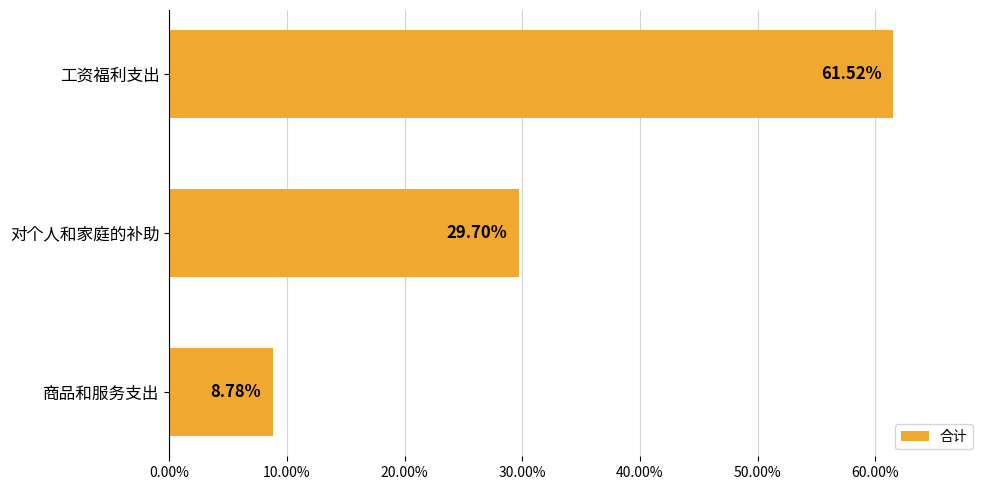

Rank the categories by value from highest to lowest.

工资福利支出, 对个人和家庭的补助, 商品和服务支出